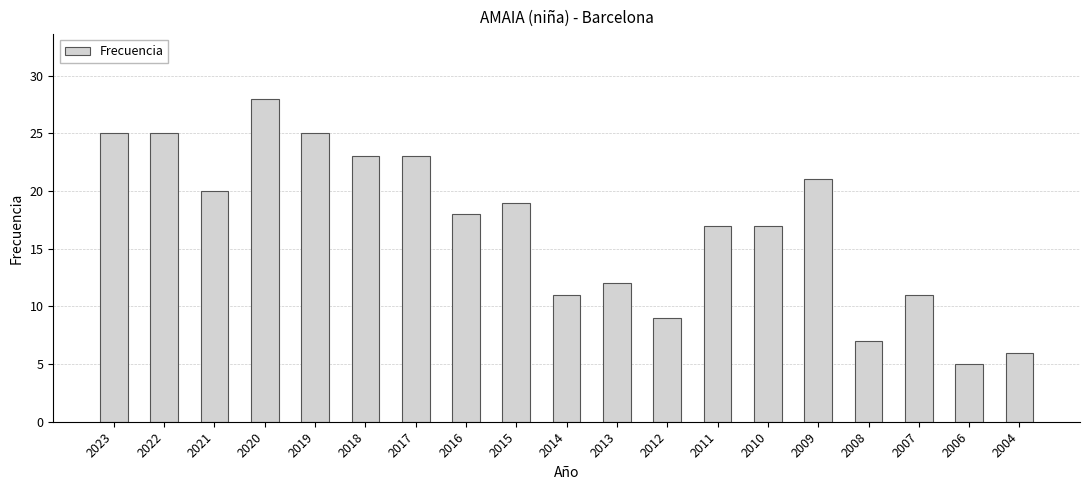

What is the smallest value displayed?

5